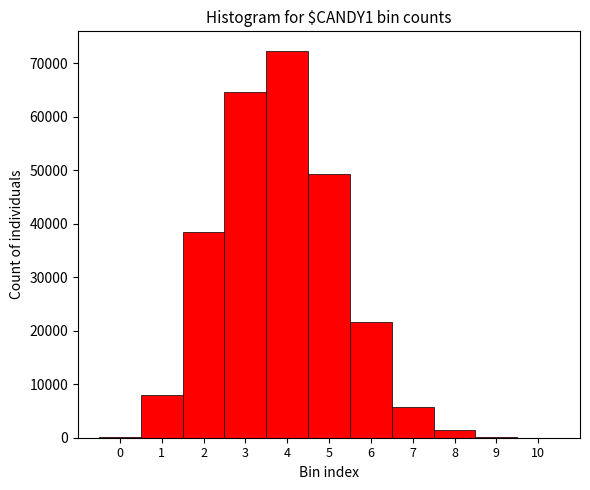

What is the maximum value shown in the chart?

72360